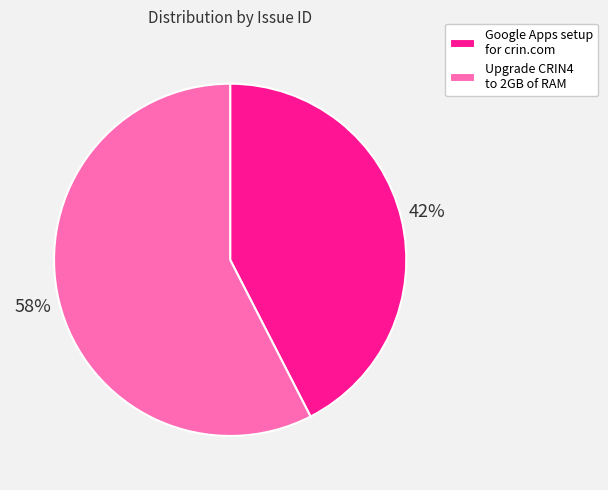

Count the number of slices in the pie.

2